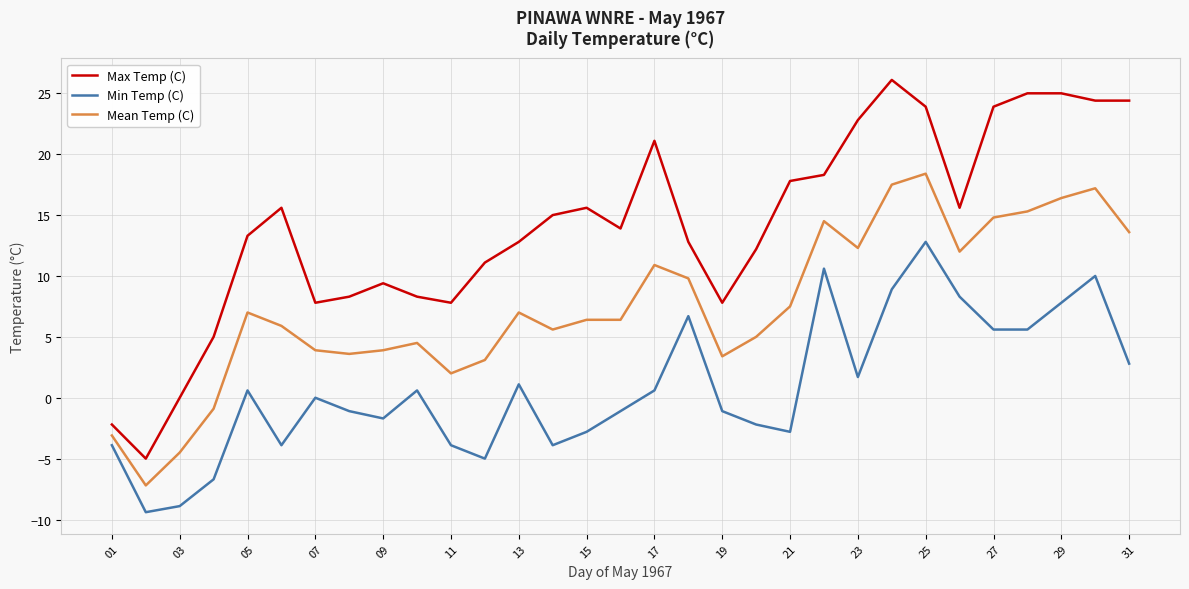

What is the maximum value shown in the chart?

26.1